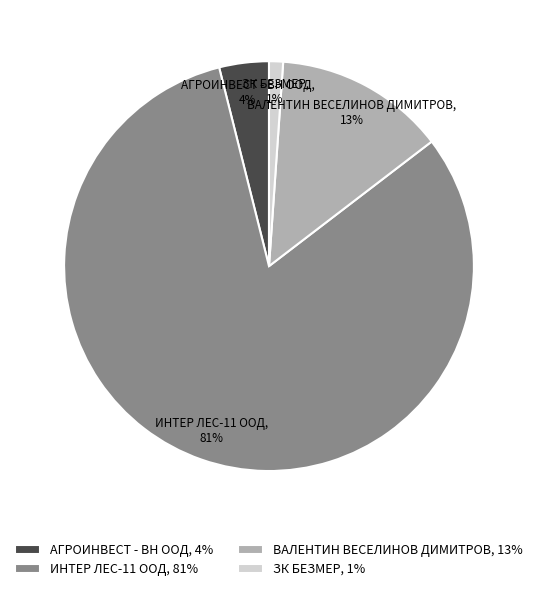

To the nearest percent, what is the average slice percentage?

25%